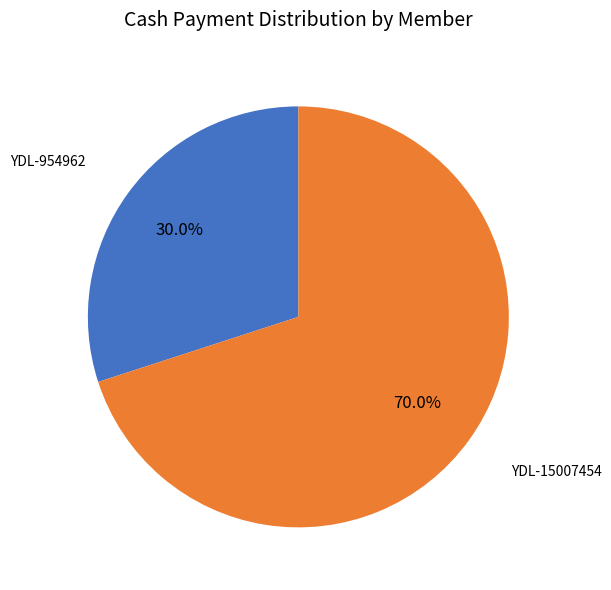

Is the sum of YDL-15007454 and YDL-954962 greater than half?

Yes